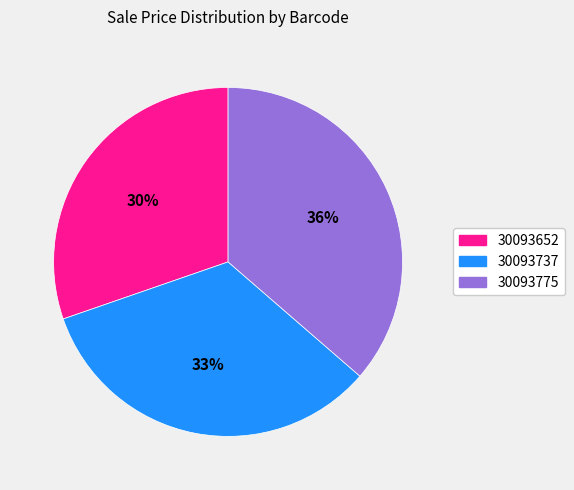

To the nearest percent, what is the combined percentage of 30093737 and 30093775?

70%